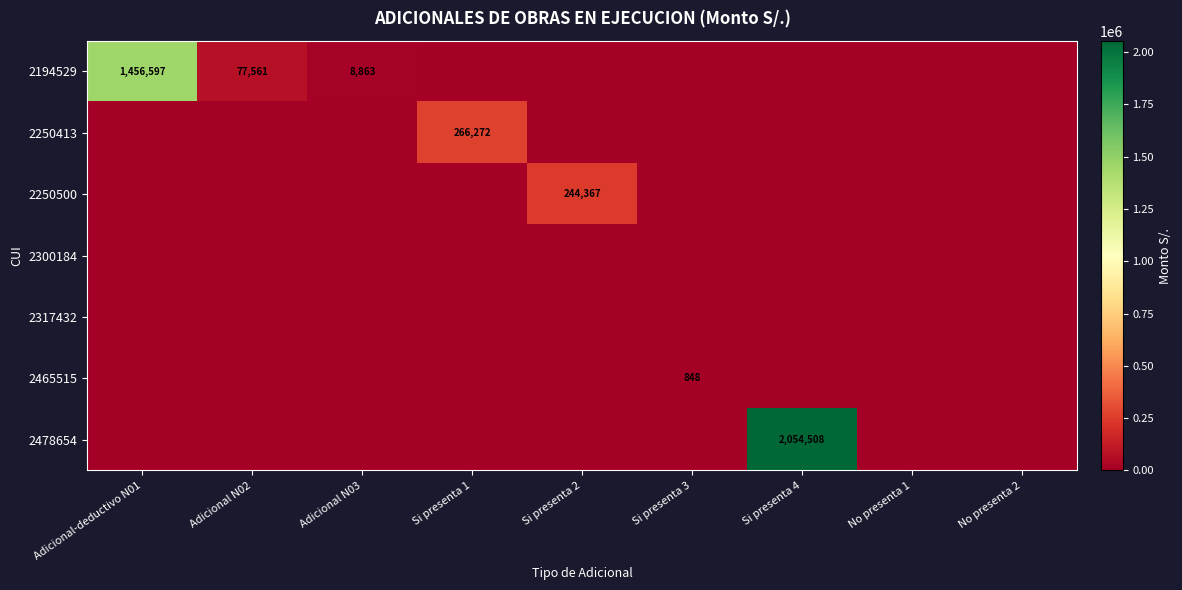

Which series has the largest total across all categories?

2478654